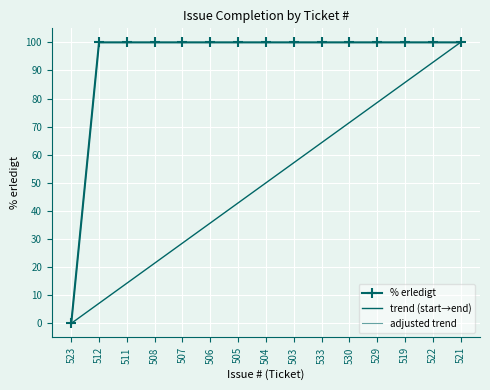

Count the number of categories in the chart.

15